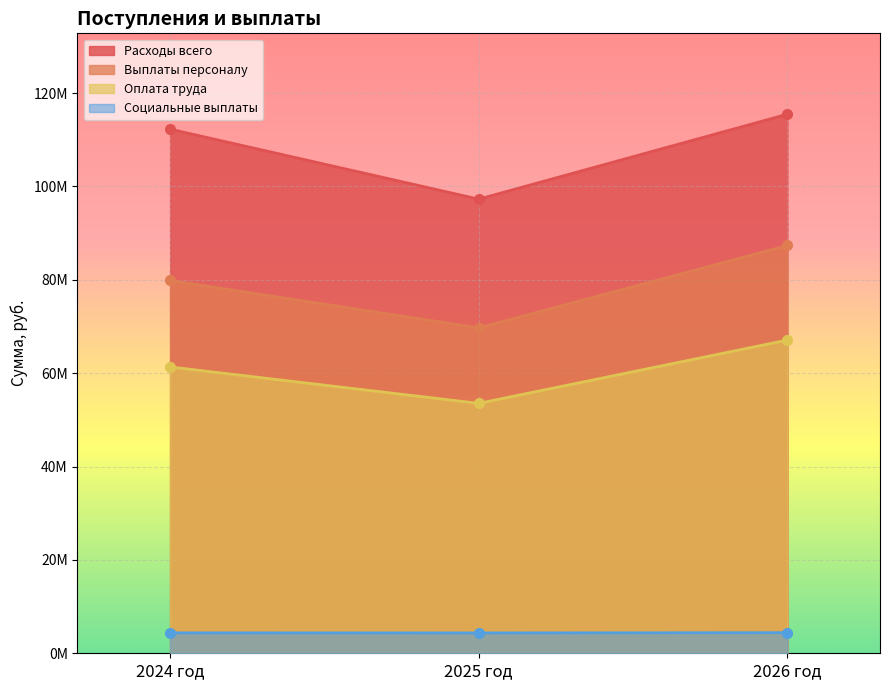

What is the highest value of the Выплаты персоналу series?

87369444.1